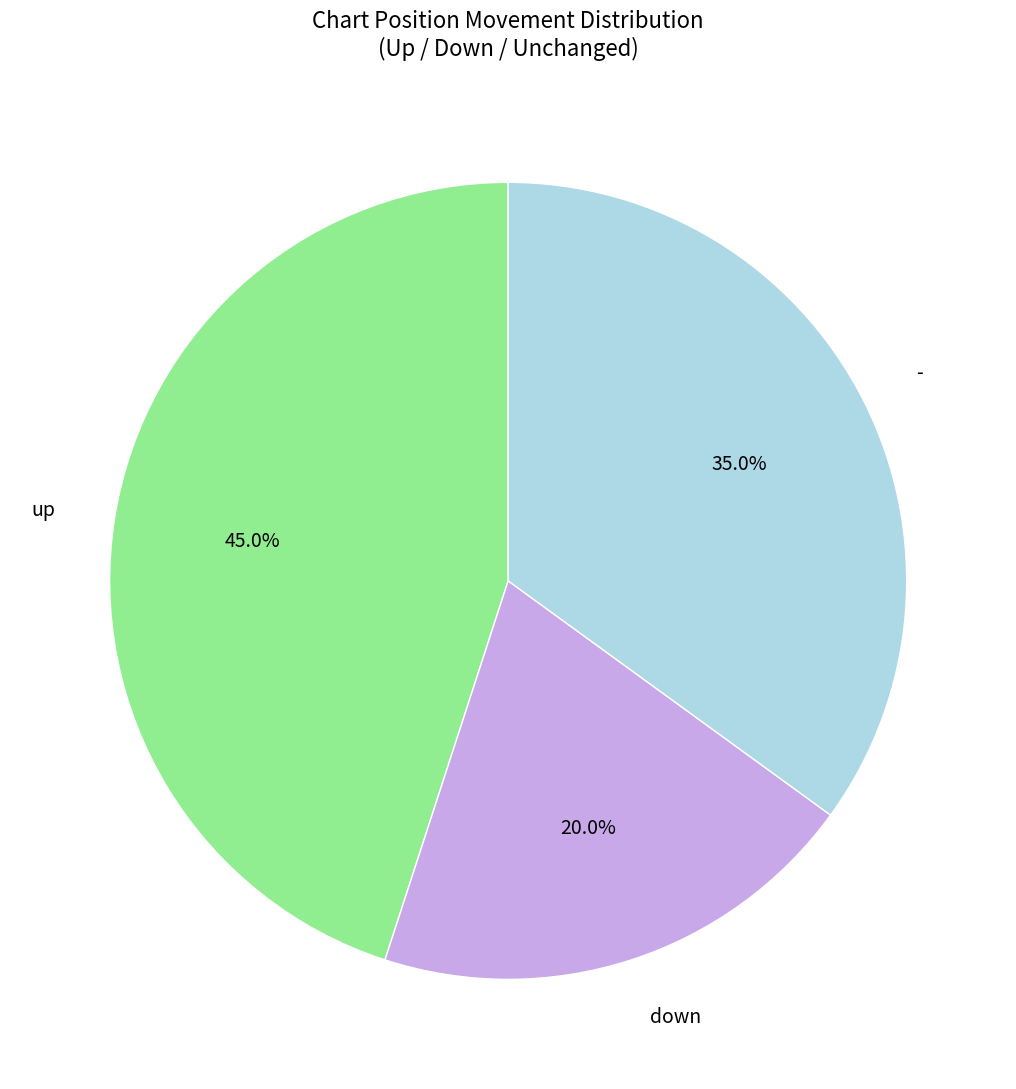

Does - account for over 50% of the chart?

No